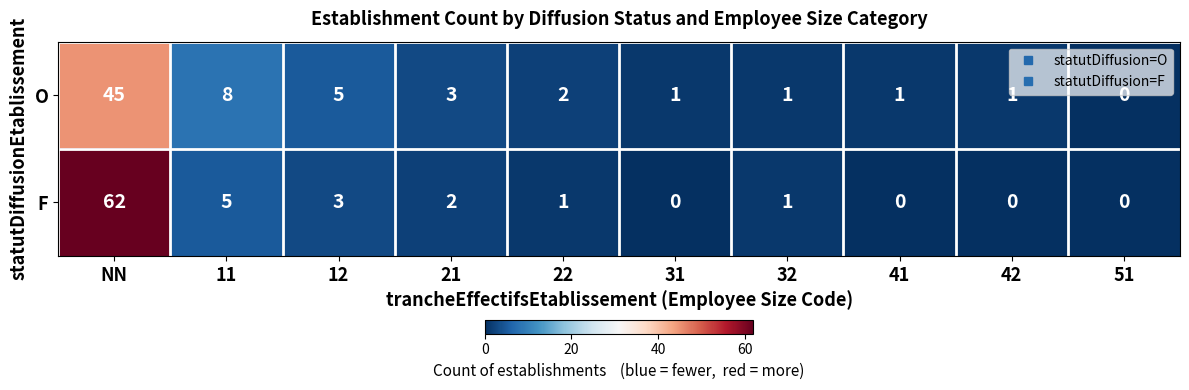

Reading left to right, list all the values displayed in this chart.

O: 45	8	5	3	2	1	1	1	1	0
F: 62	5	3	2	1	0	1	0	0	0